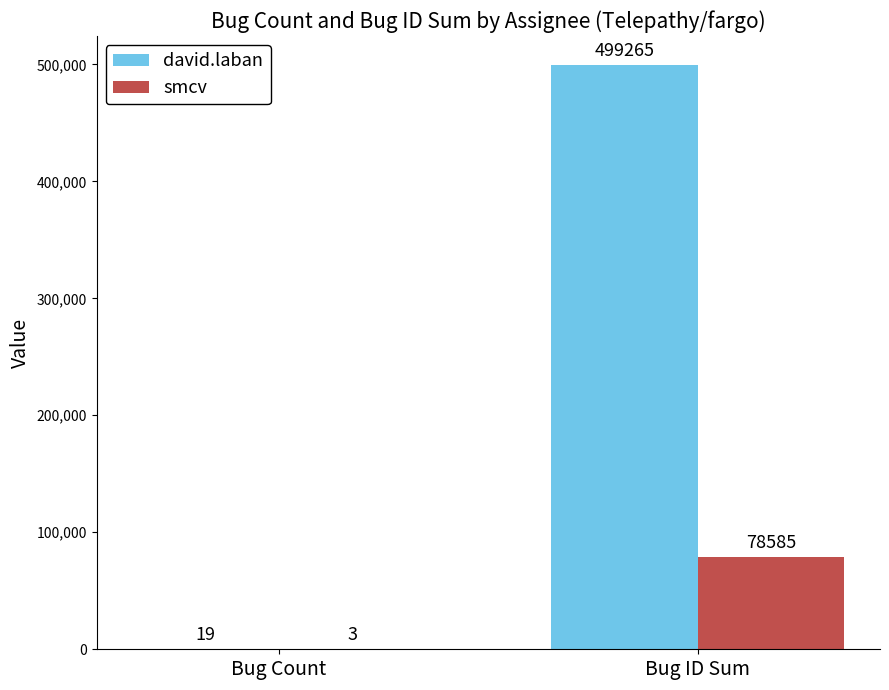

What is the sum of the smcv values at Bug Count and Bug ID Sum?

78588